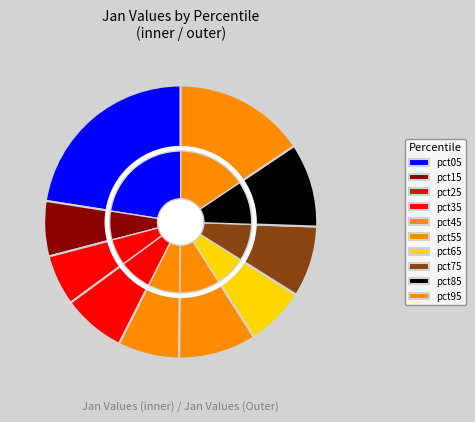

True or false: pct25 accounts for 6% of the total.

True